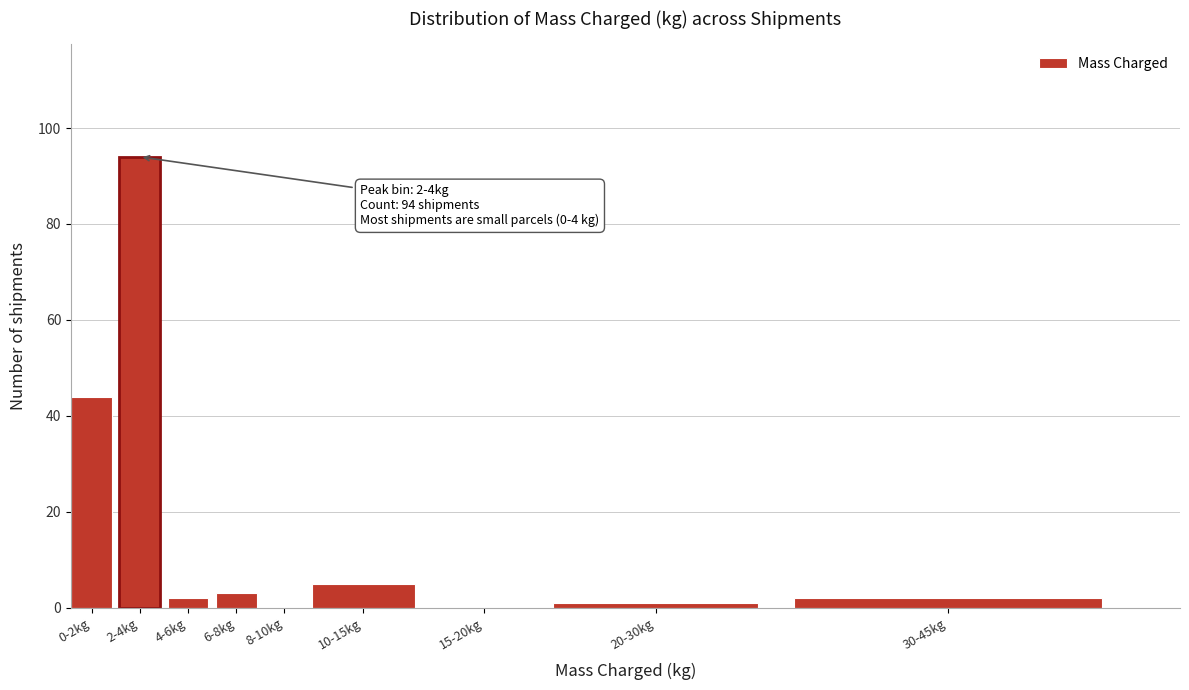

Reading left to right, list all the values displayed in this chart.

0-2kg=44	2-4kg=94	4-6kg=2	6-8kg=3	8-10kg=0	10-15kg=5	15-20kg=0	20-30kg=1	30-45kg=2